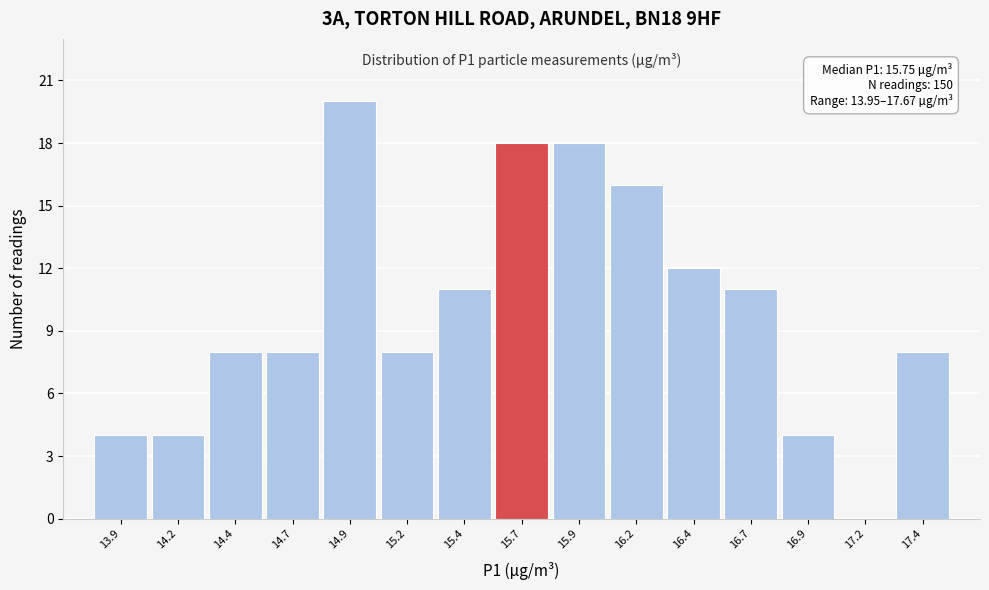

Reading right to left, transcribe all the data shown in this chart.

17.4=8	17.2=0	16.9=4	16.7=11	16.4=12	16.2=16	15.9=18	15.7=18	15.4=11	15.2=8	14.9=20	14.7=8	14.4=8	14.2=4	13.9=4